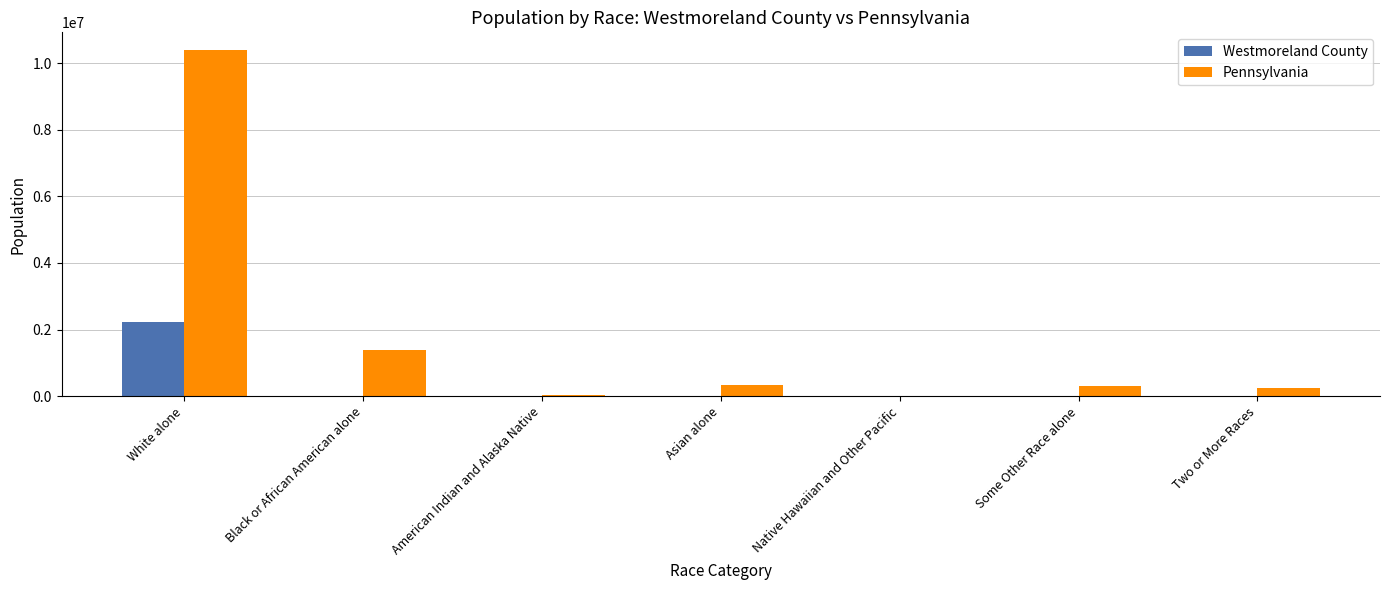

Which series has the largest total across all categories?

Pennsylvania